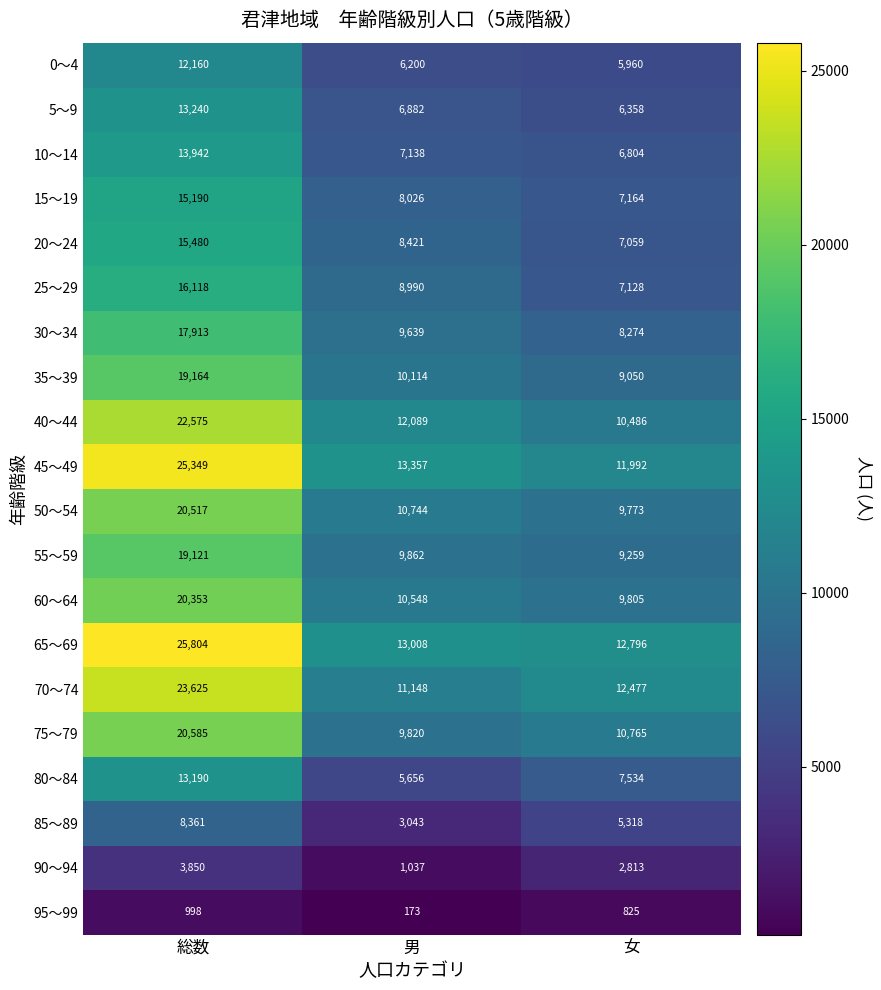

What value does the 30～34 series have at 女, to the nearest 10?

8270